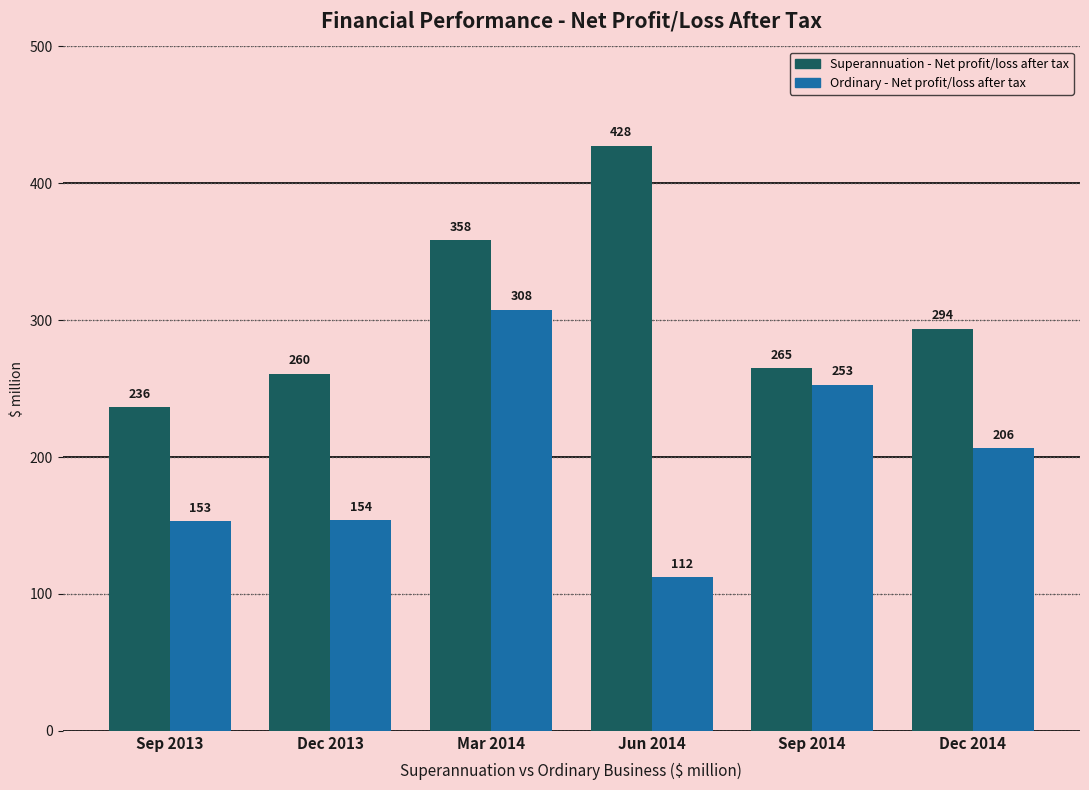

What is the average value of the Superannuation - Net profit/loss after tax series?

306.8